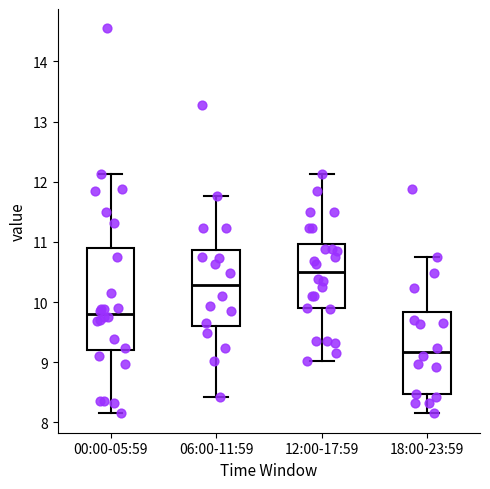

Where does the median line of the box for 12:00-17:59 sit on the y-axis? The values are not printed on the chart, so give them approximately, as read against the axis.

10.5